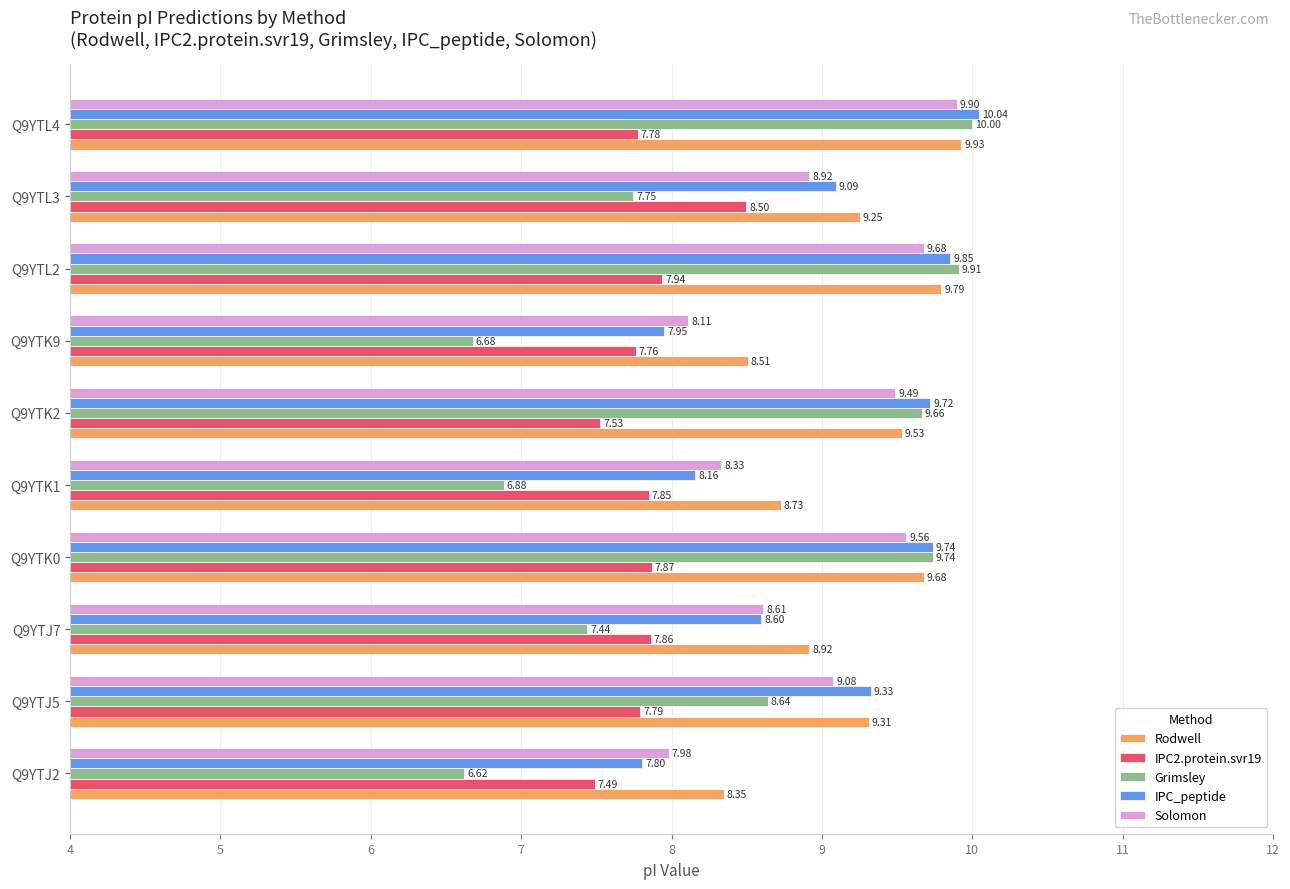

Which series has the largest range (max minus min)?

Grimsley